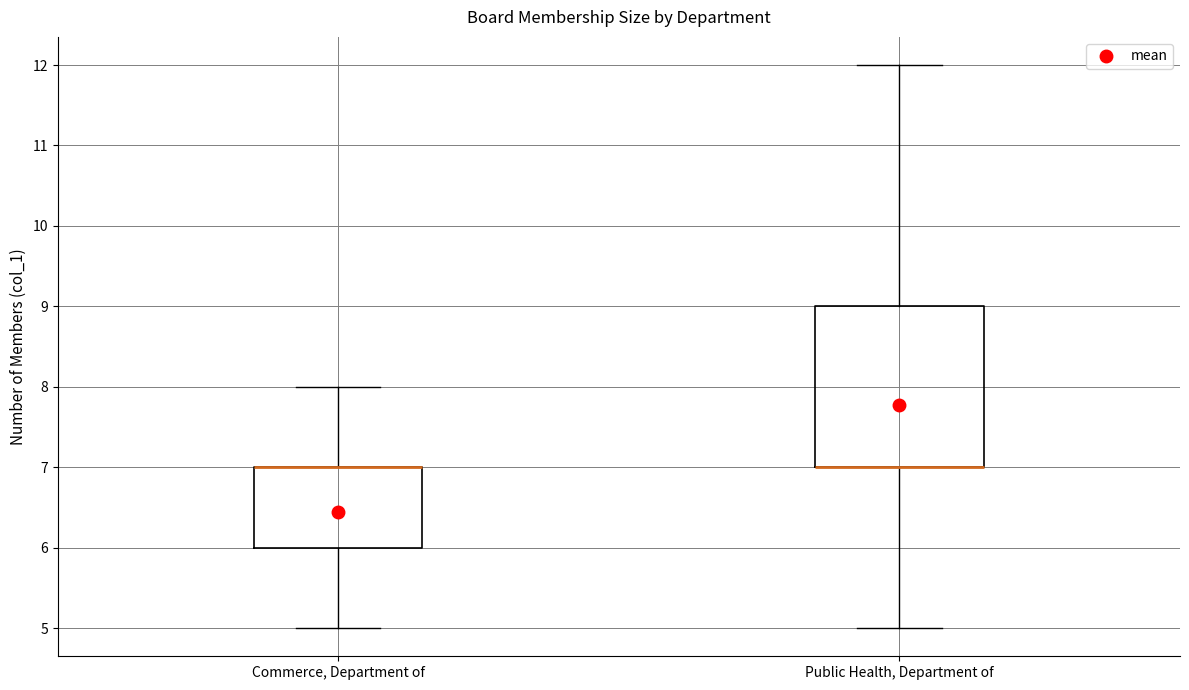

Where does the upper whisker of the box for Public Health, Department of end on the y-axis? The values are not printed on the chart, so give them approximately, as read against the axis.

12